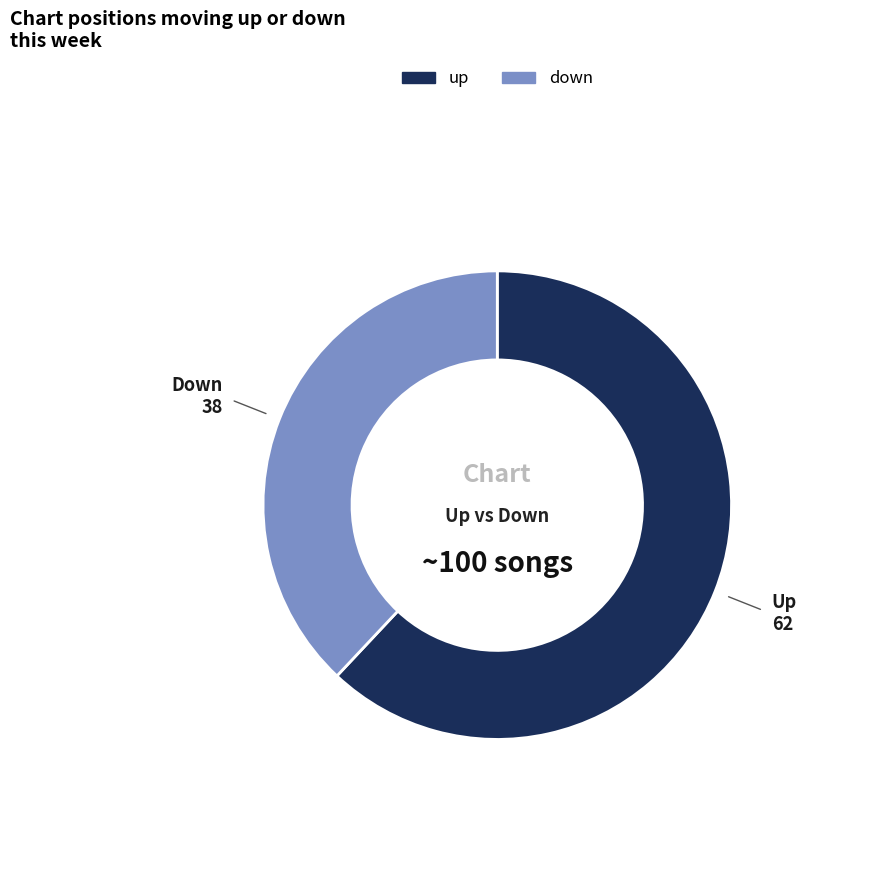

How many segments does this pie chart have?

2